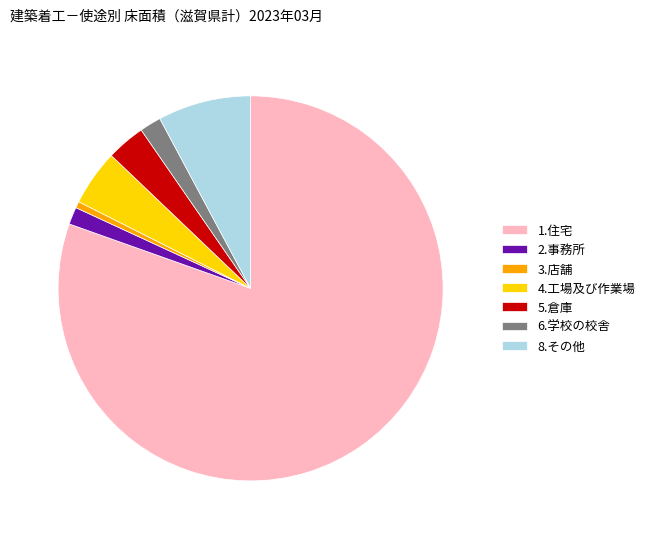

How many segments does this pie chart have?

7